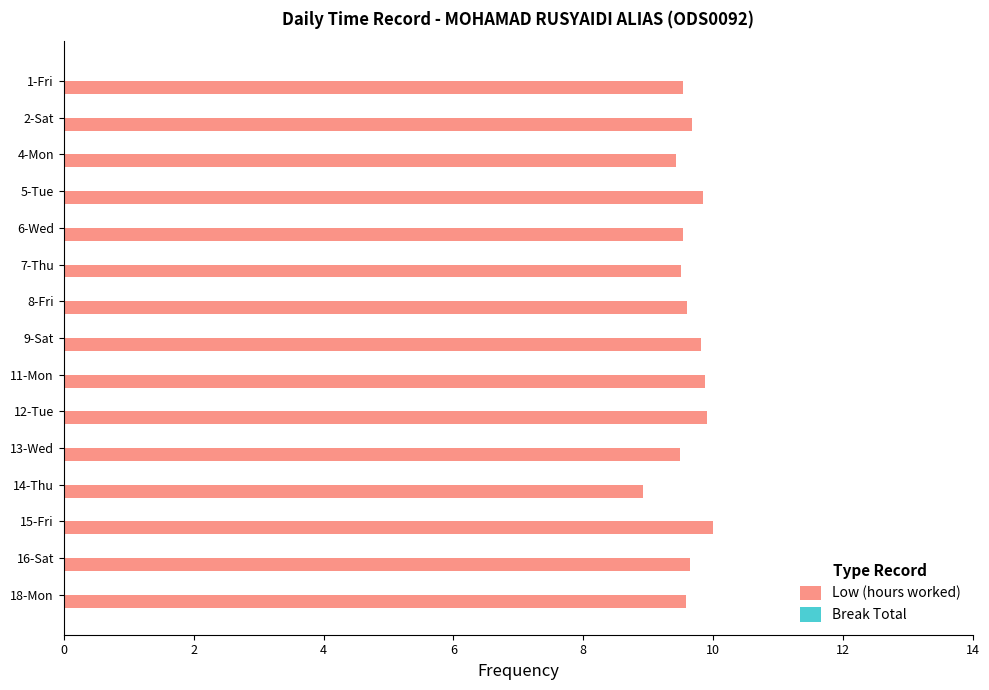

What is the difference between the second highest and minimum values?

1.0